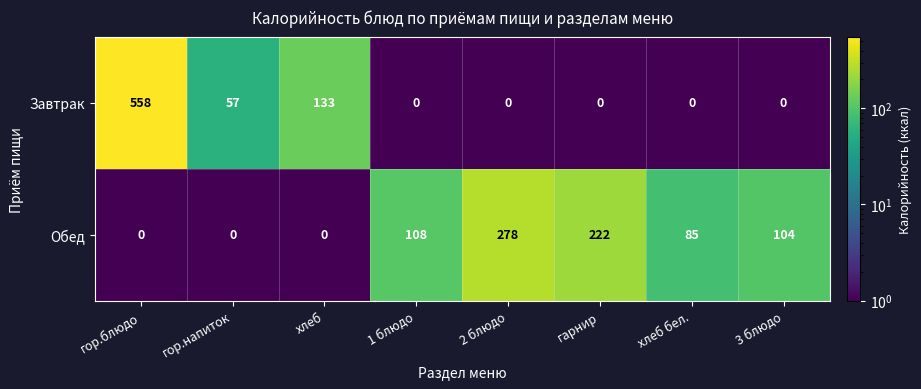

Rank the series by their average value, from lowest to highest.

Завтрак, Обед